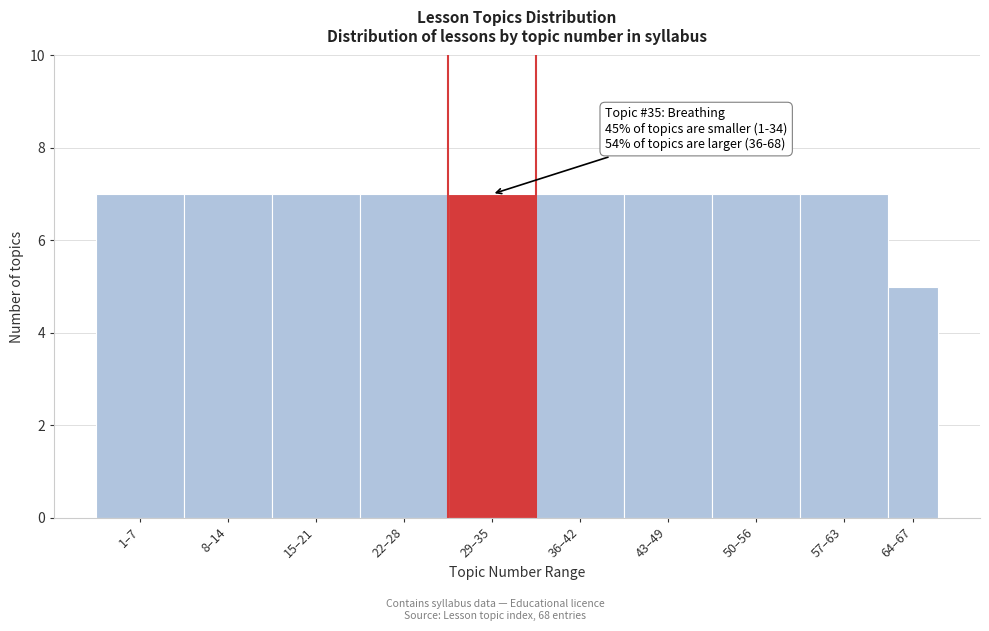

Reading right to left, list all the values displayed in this chart.

5	7	7	7	7	7	7	7	7	7